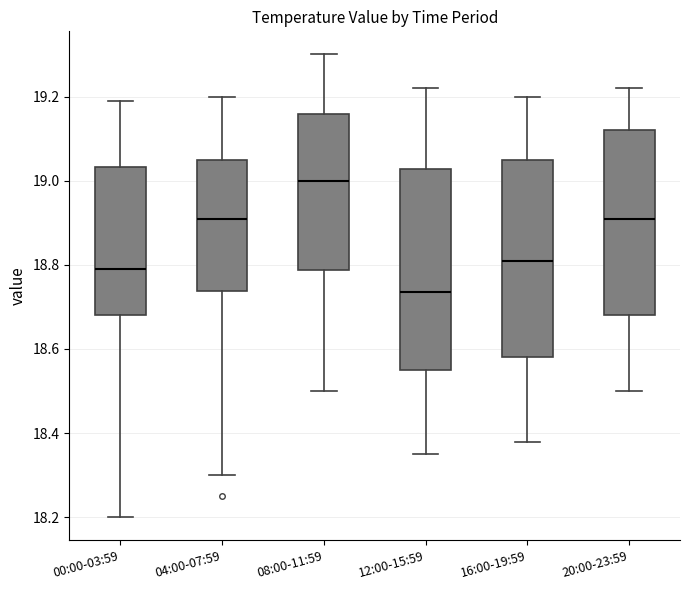

Which box has the highest median line?

08:00-11:59